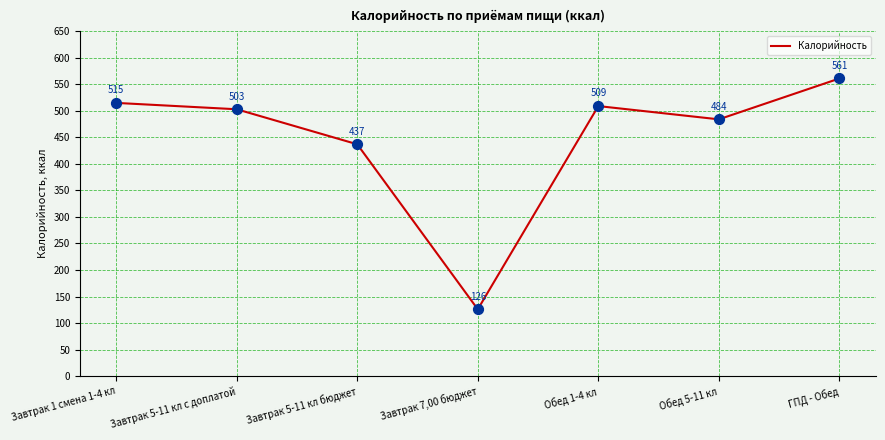

Approximately how many times larger is the value at Завтрак 7,00 бюджет compared to ГПД - Обед?

0.2